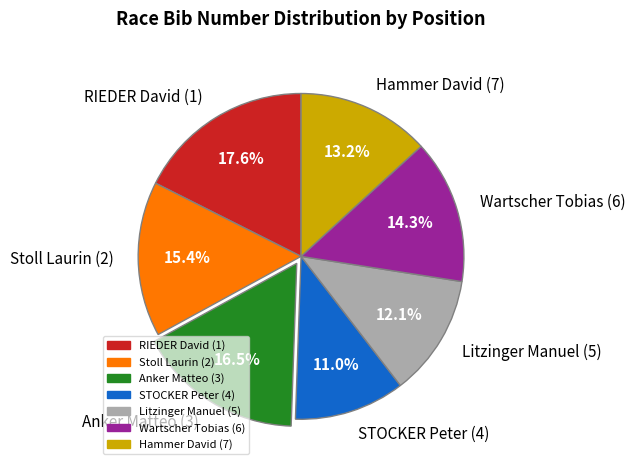

What portion of the pie excludes RIEDER David (1)?

82.4%